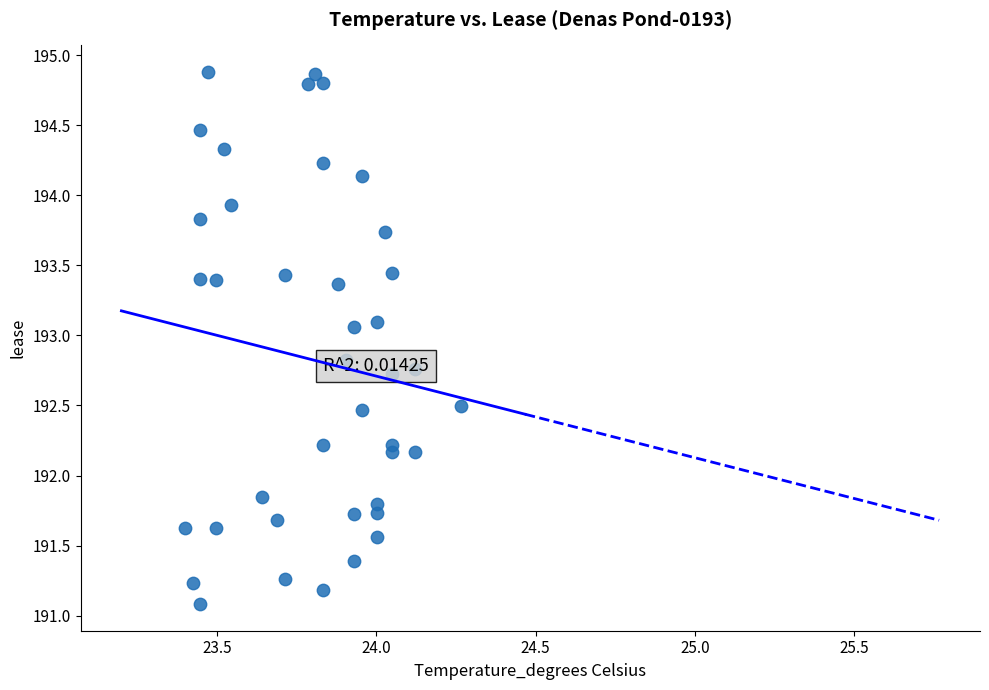

What is the range of Y values (max minus min)?

3.8